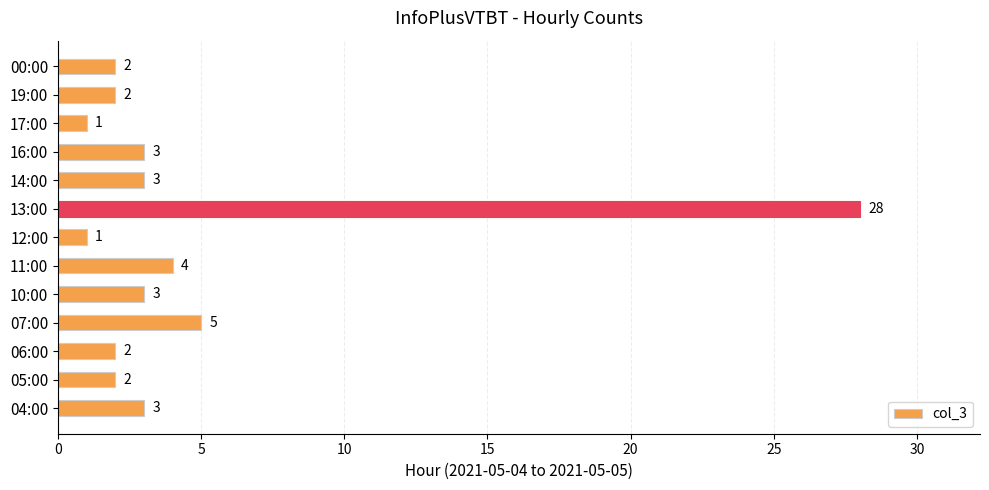

The chart shows a value of 2 at 06:00. True or false?

True